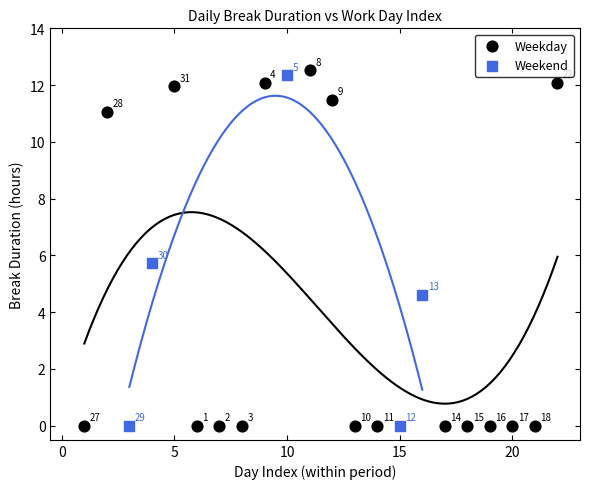

Which series contains the highest Y value?

Weekday